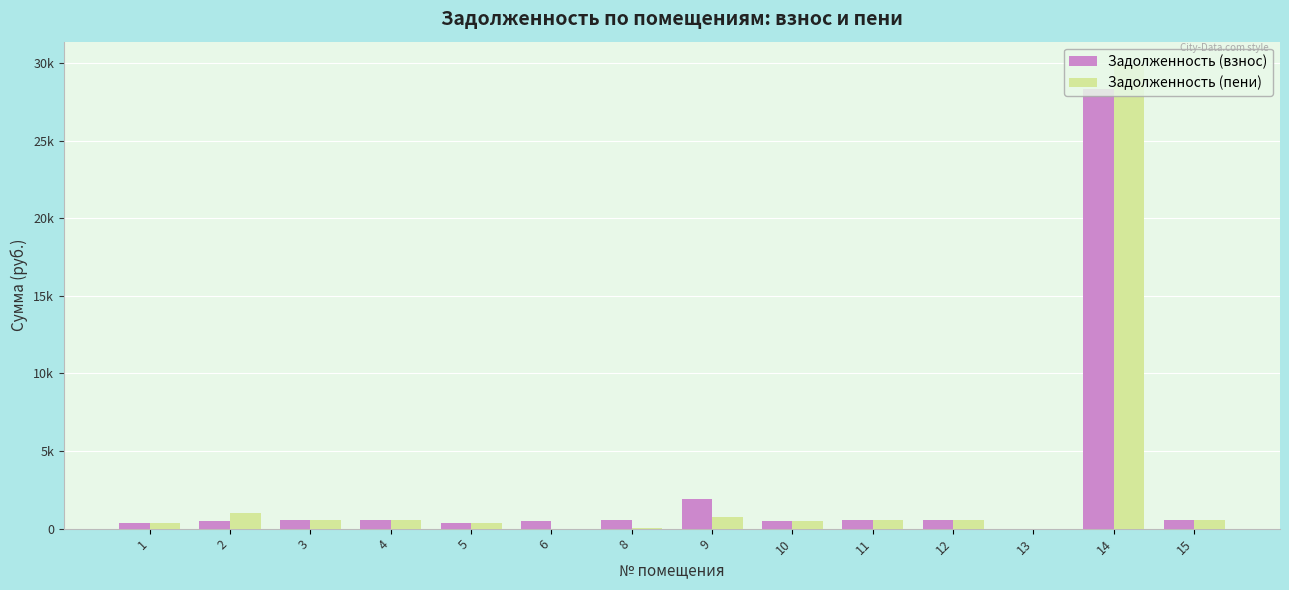

Are the bars horizontal?

No